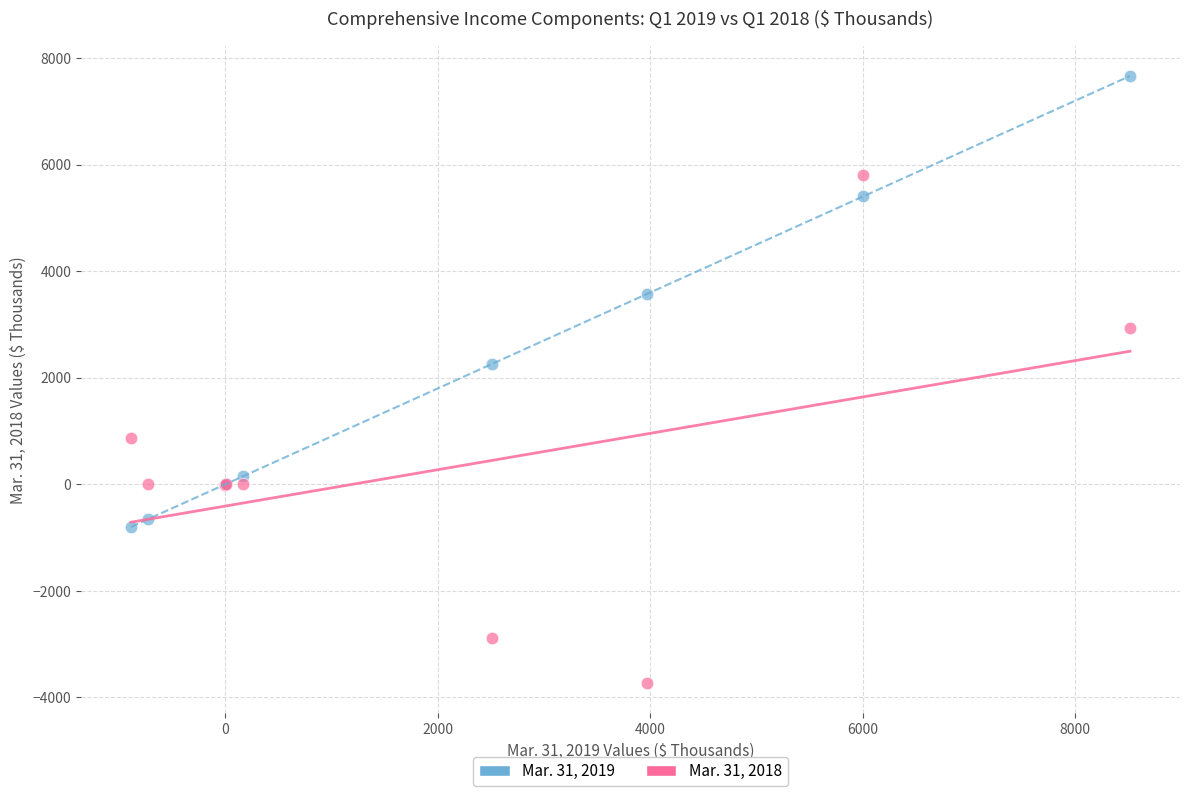

Which series has the widest spread of Y values?

Mar. 31, 2018